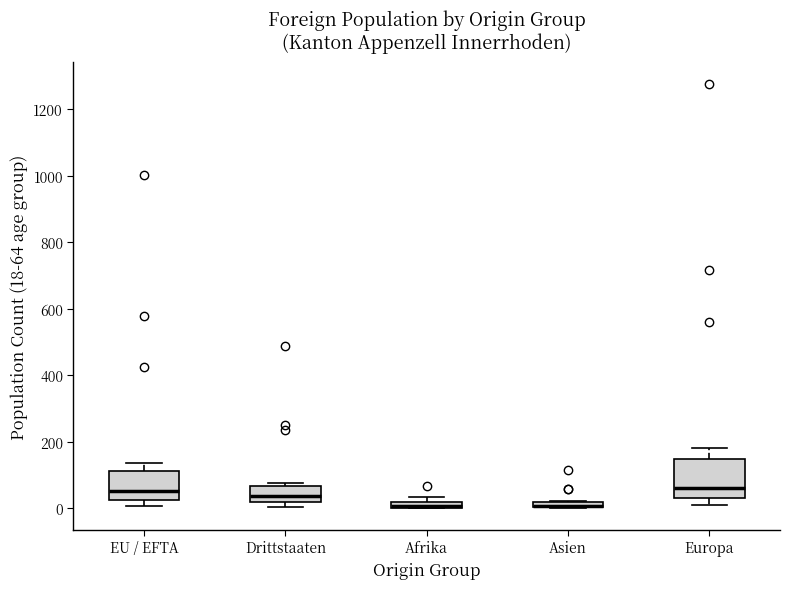

Which box is the tallest, from its lower edge to its upper edge?

Europa